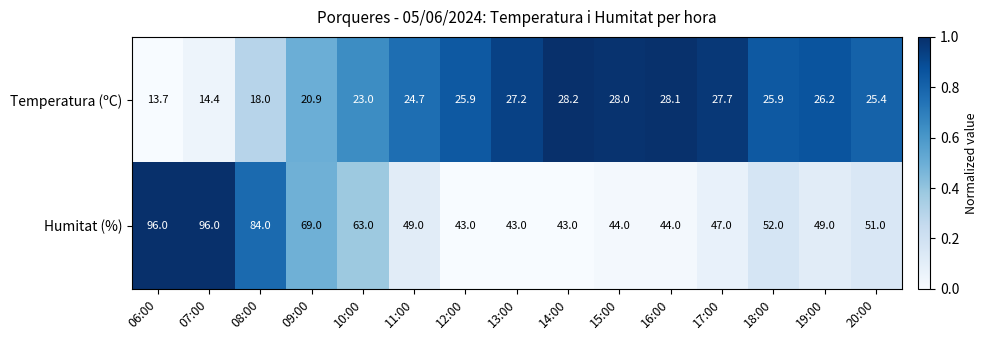

How many categories are shown in the chart?

15